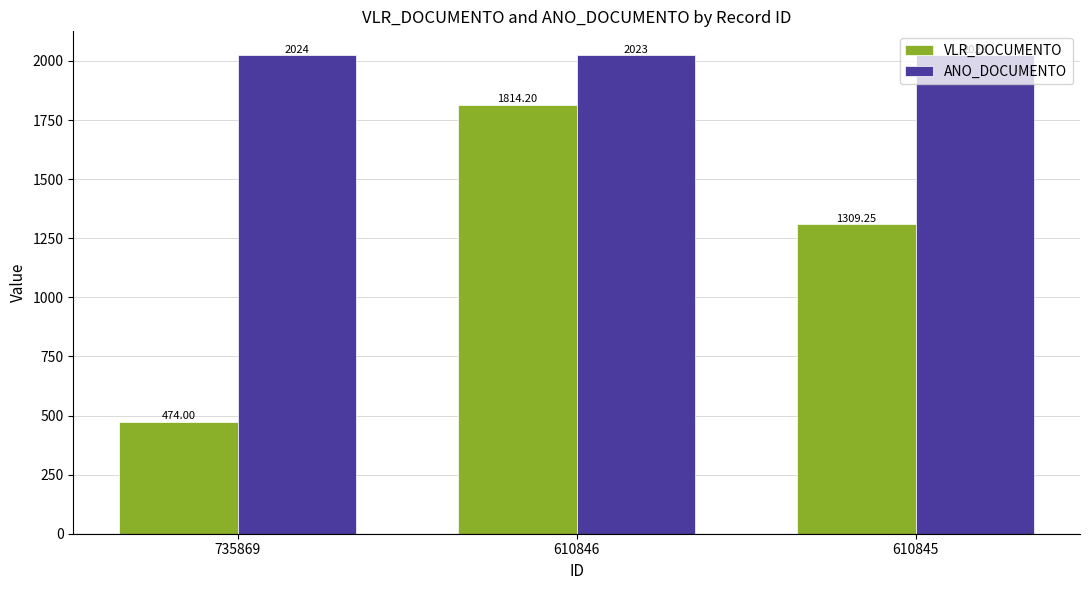

Which series has the largest total across all categories?

ANO_DOCUMENTO